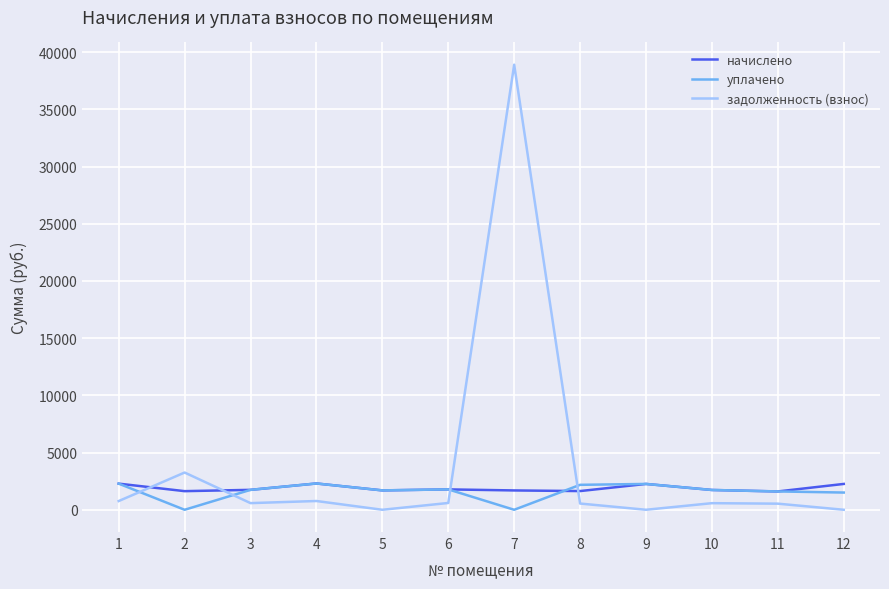

What is the difference between the уплачено values at 6 and 2?

1781.7